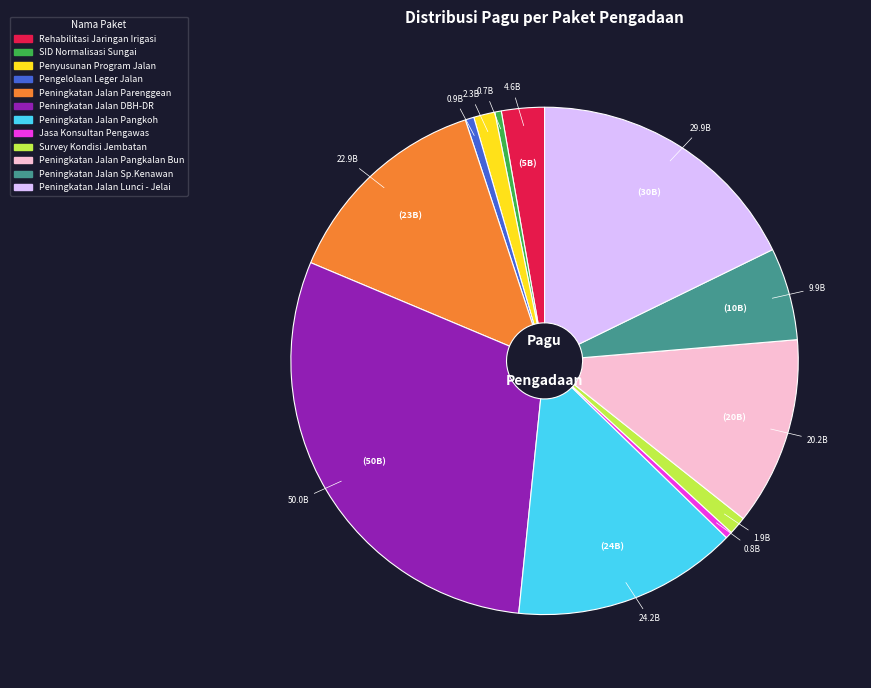

Is there a majority slice in this chart?

No